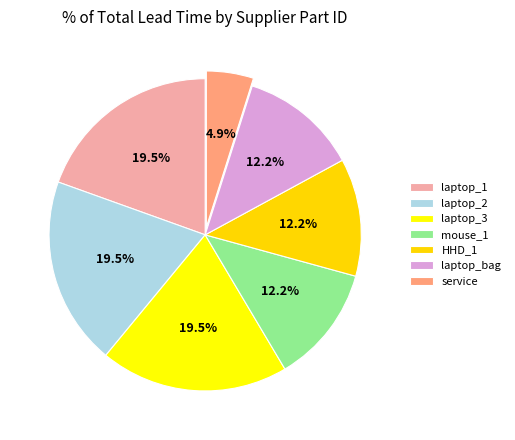

True or false: laptop_1 accounts for 12% of the total.

False